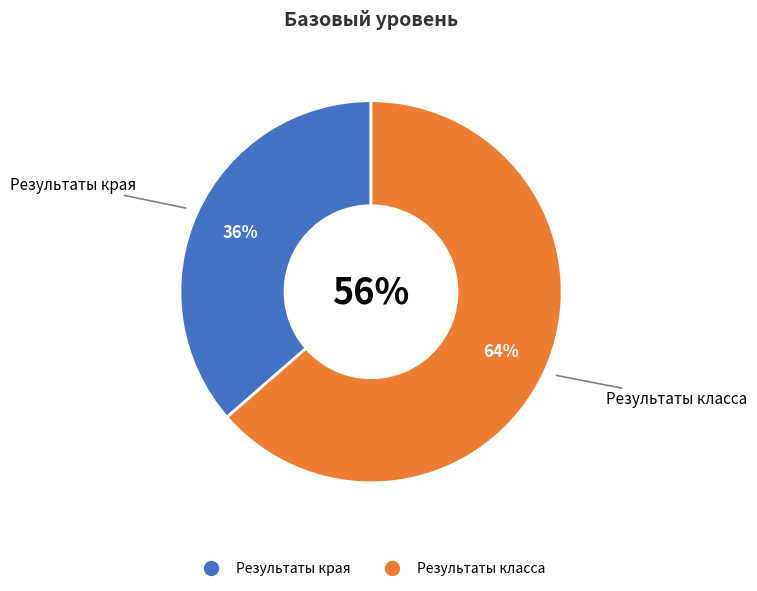

What is the change in value from Результаты края to Результаты класса?

+0.3